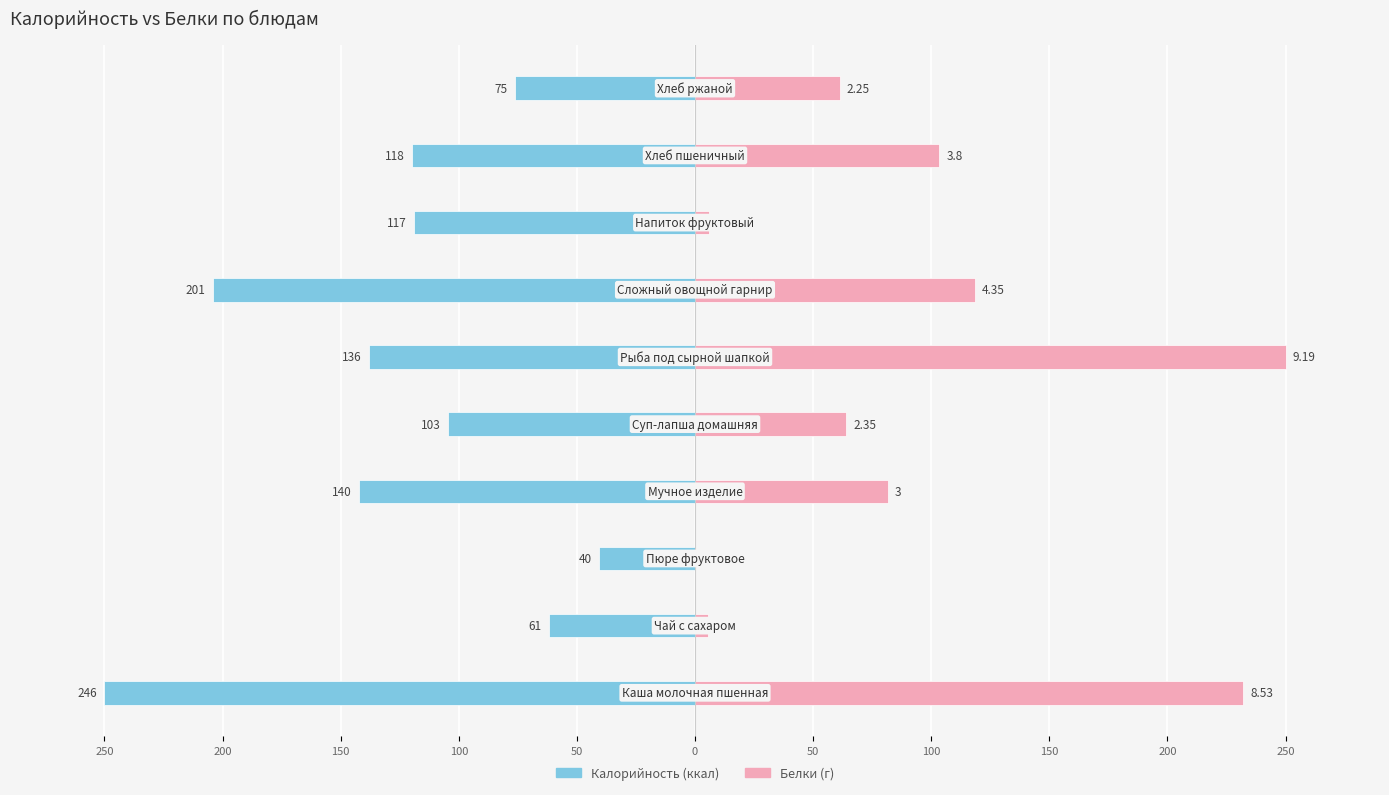

Reading left to right, what are all the values shown in this chart?

Калорийность: -250.0	-62.0	-40.7	-142.3	-104.7	-138.2	-204.3	-118.9	-119.9	-76.2
Белки: 232.0	5.4	0.0	81.6	63.9	250.0	118.3	6.0	103.4	61.2